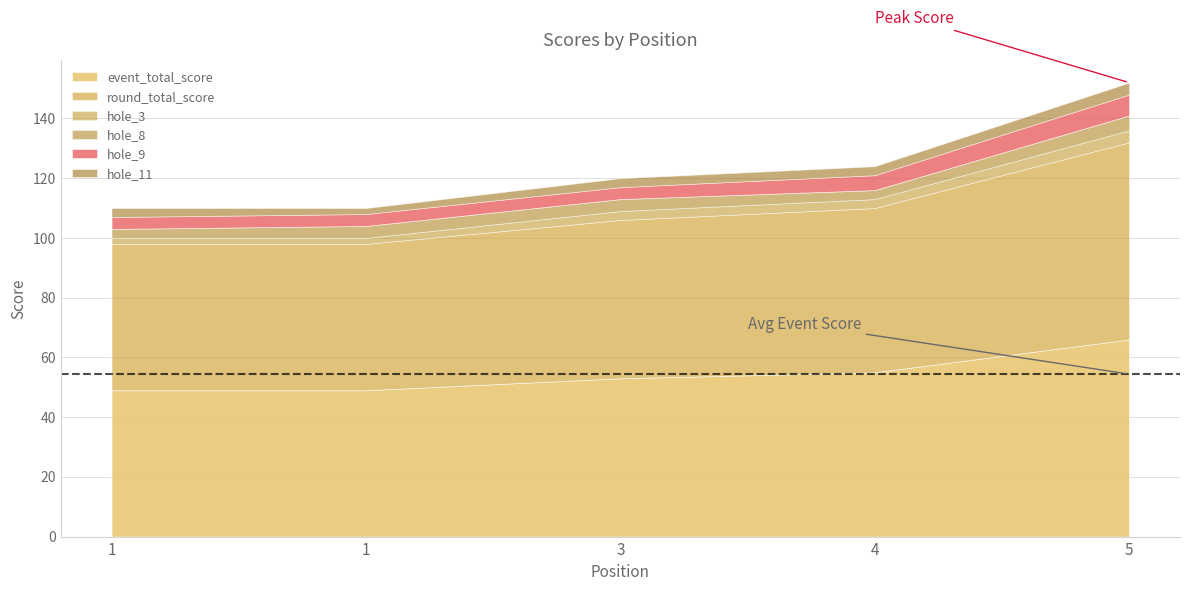

What is the sum of the hole_11 values at 3 and 1?

5